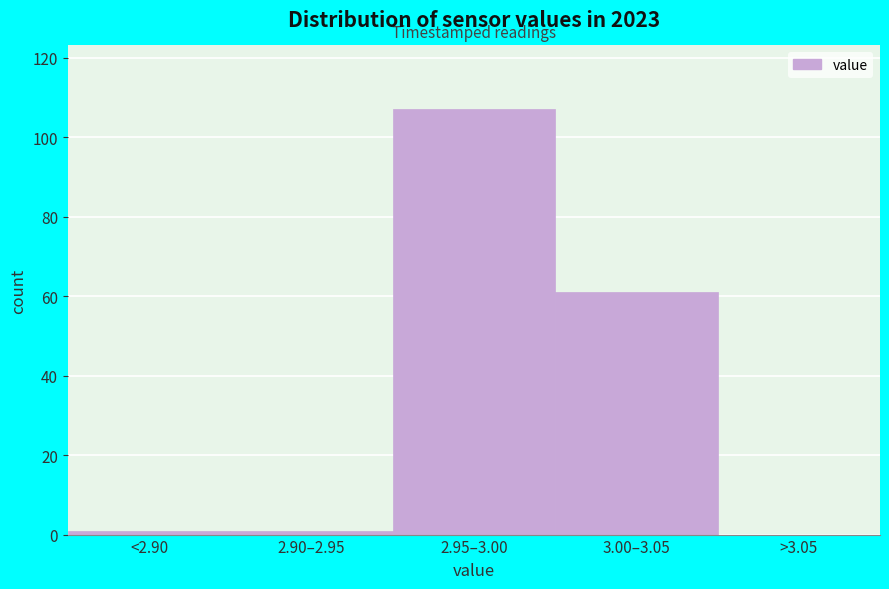

Reading left to right, what are all the values shown in this chart?

<2.90=1	2.90–2.95=1	2.95–3.00=107	3.00–3.05=61	>3.05=0